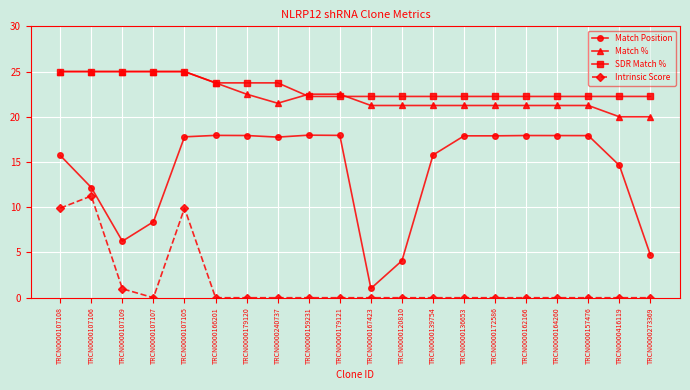

At which label does Match % first exceed 21?

TRCN0000107108